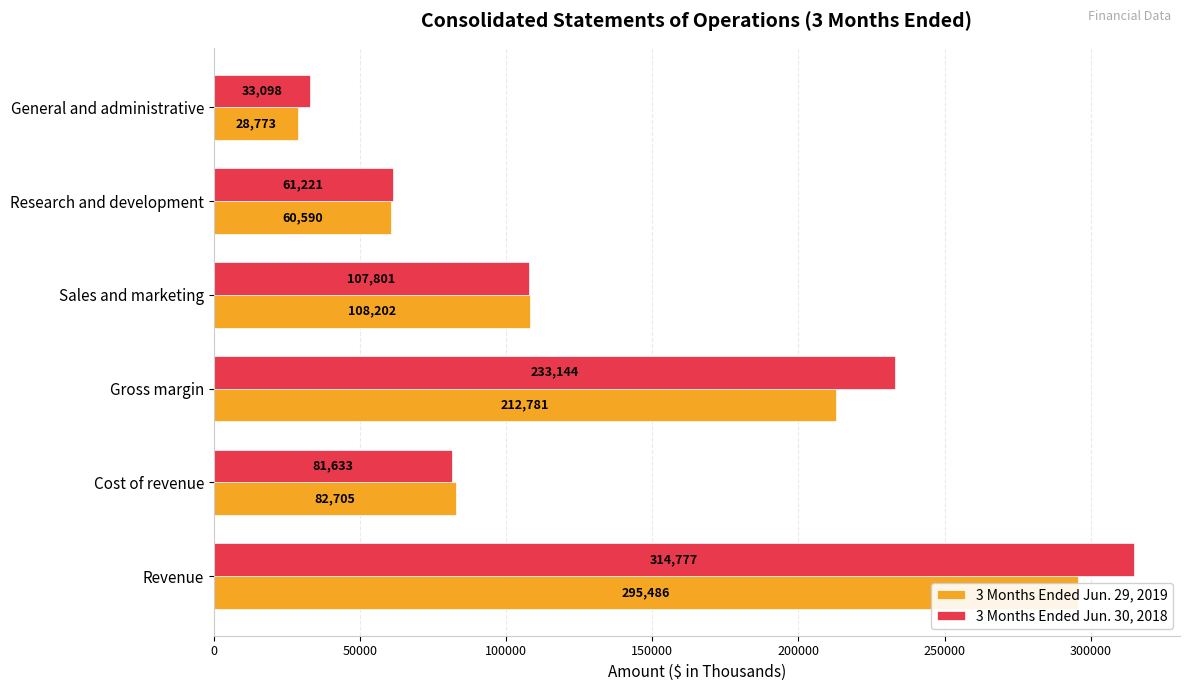

List the series in order of their peak value, lowest first.

3 Months Ended Jun. 29, 2019, 3 Months Ended Jun. 30, 2018